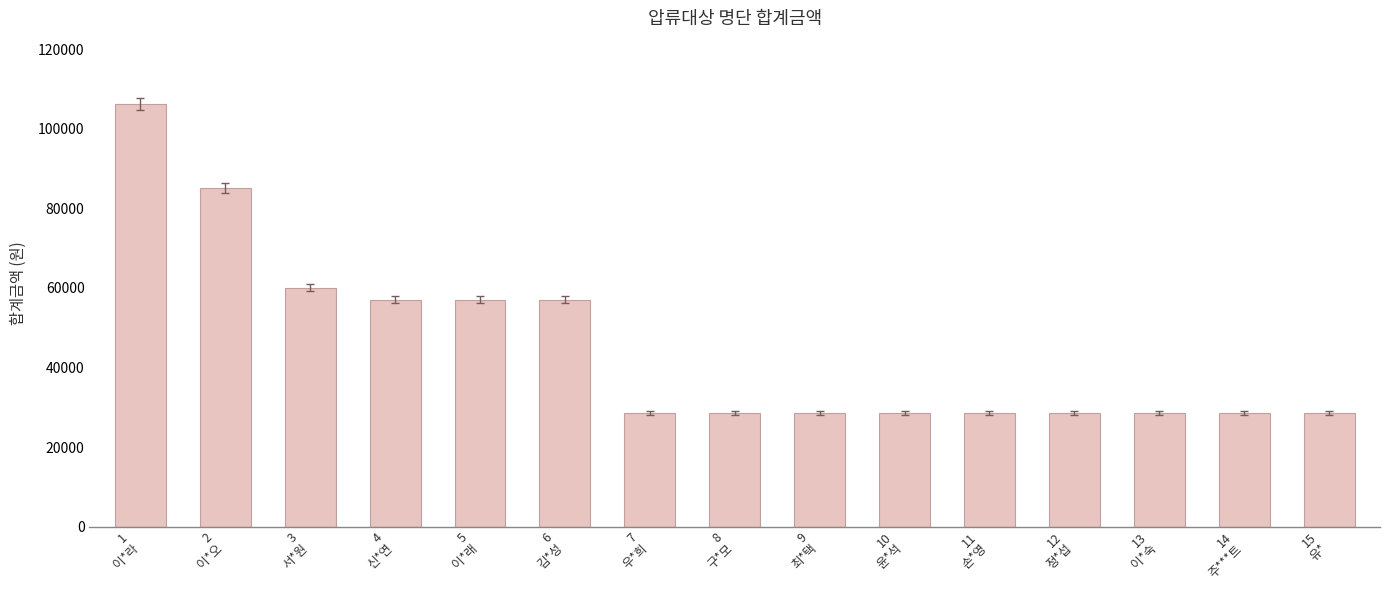

What is the maximum value shown in the chart?

106200